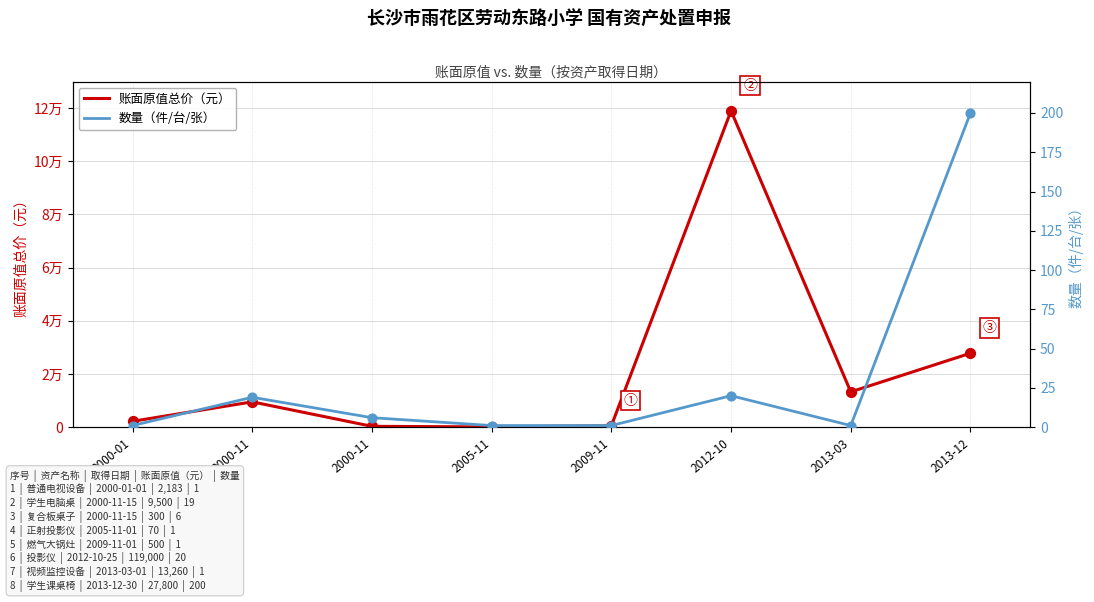

Which series contains the highest Y value?

账面原值总价（元）